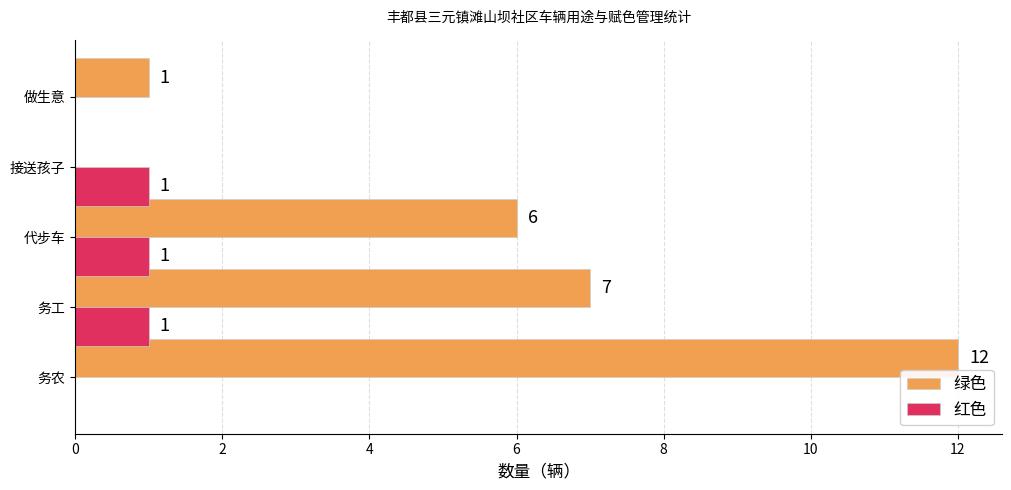

At which category is the sum across all series the highest?

务农